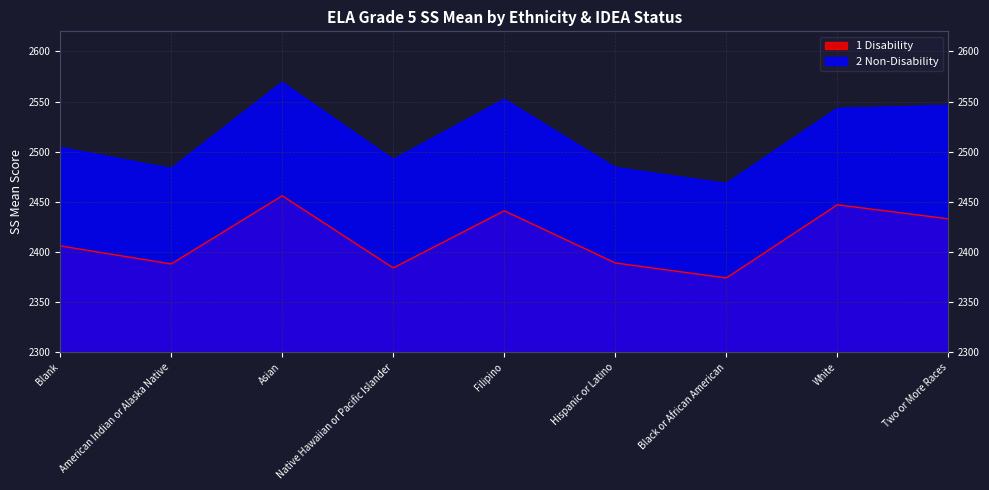

True or false: 2 Non-Disability and 1 Disability intersect in this chart.

False